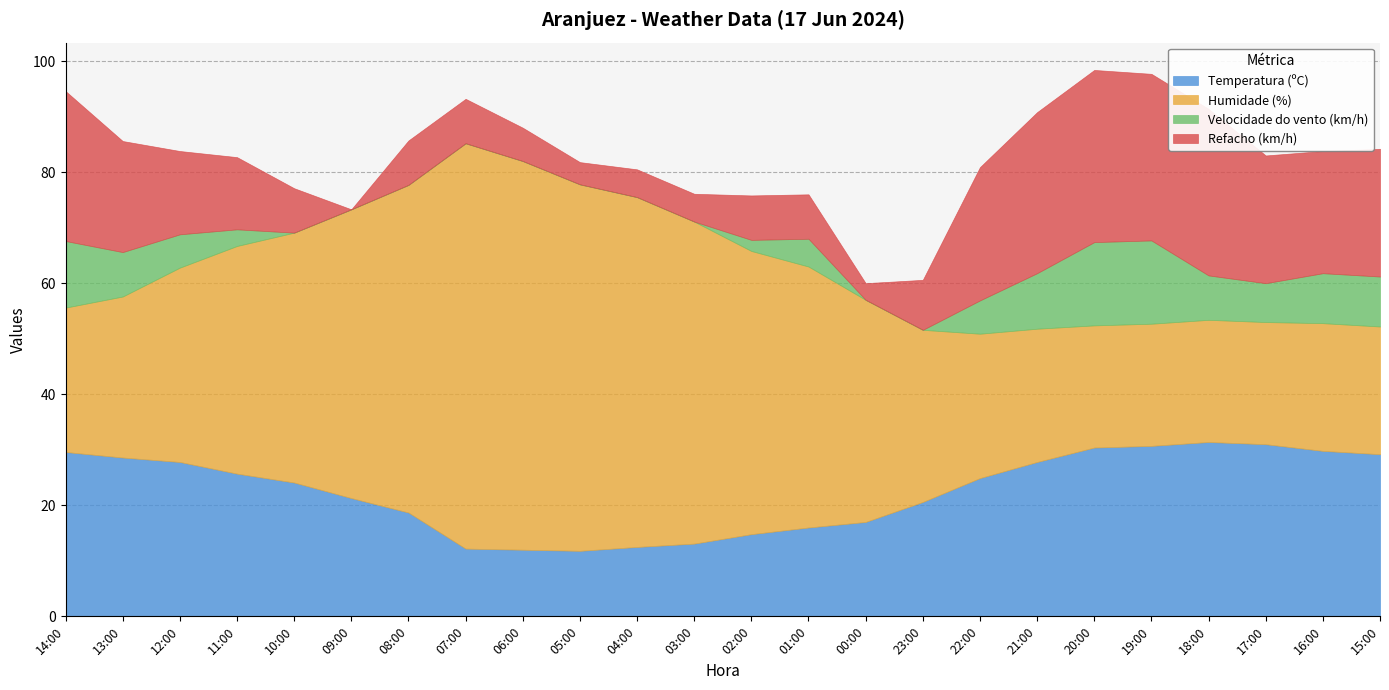

How many distinct data groups are displayed?

4